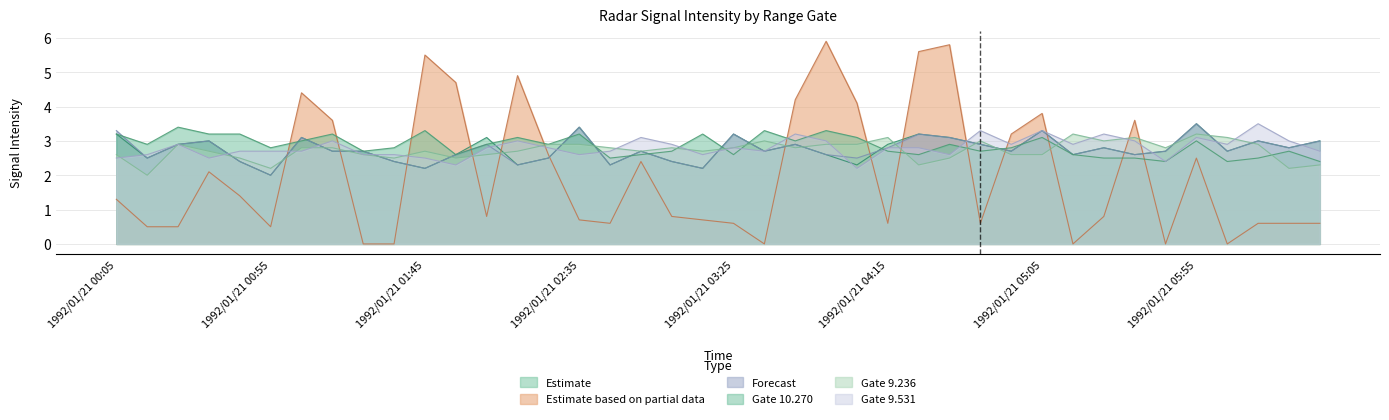

What is the approximate value of 9.384 at 1992/01/21 02:55?

2.7